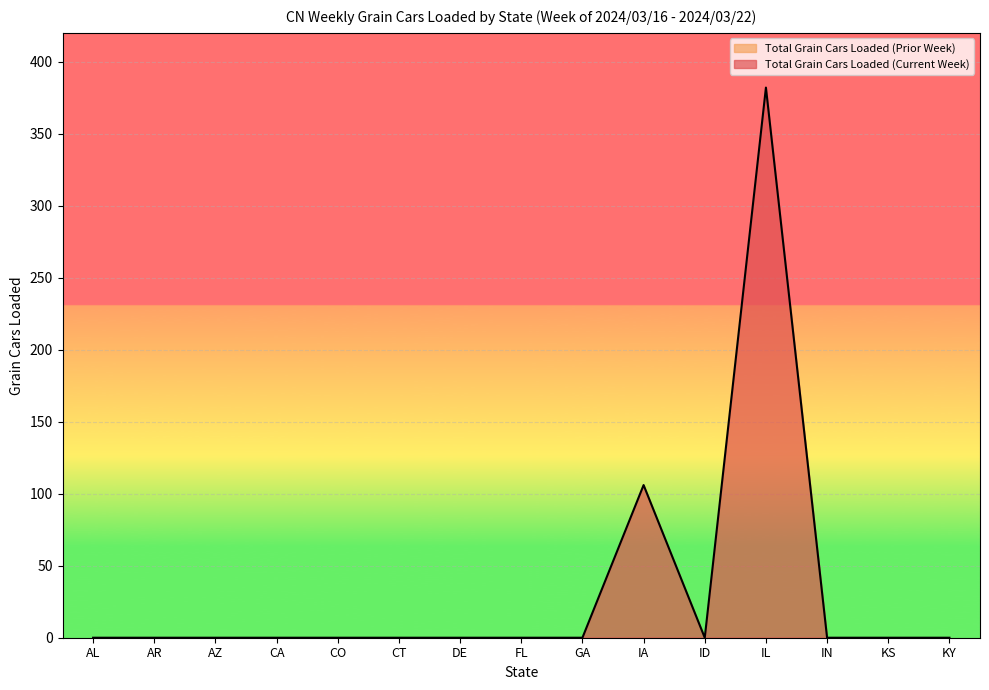

Which label corresponds to the largest value in the chart?

IL